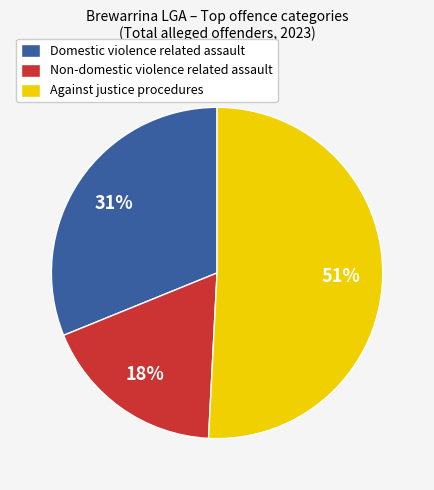

What is the ratio of the value at Domestic violence related assault to the value at Non-domestic violence related assault?

1.7